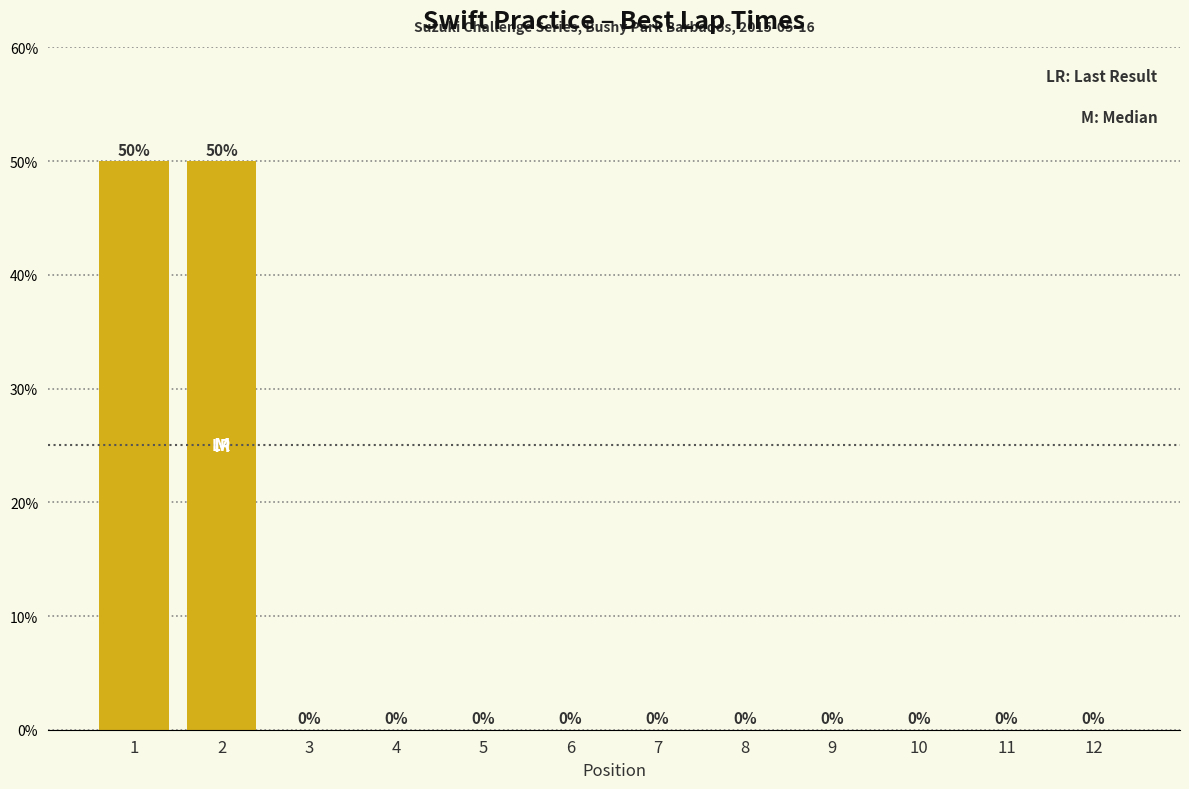

Reading left to right, extract all data points from this chart.

1=50.0	2=50.0	3=0.0	4=0.0	5=0.0	6=0.0	7=0.0	8=0.0	9=0.0	10=0.0	11=0.0	12=0.0